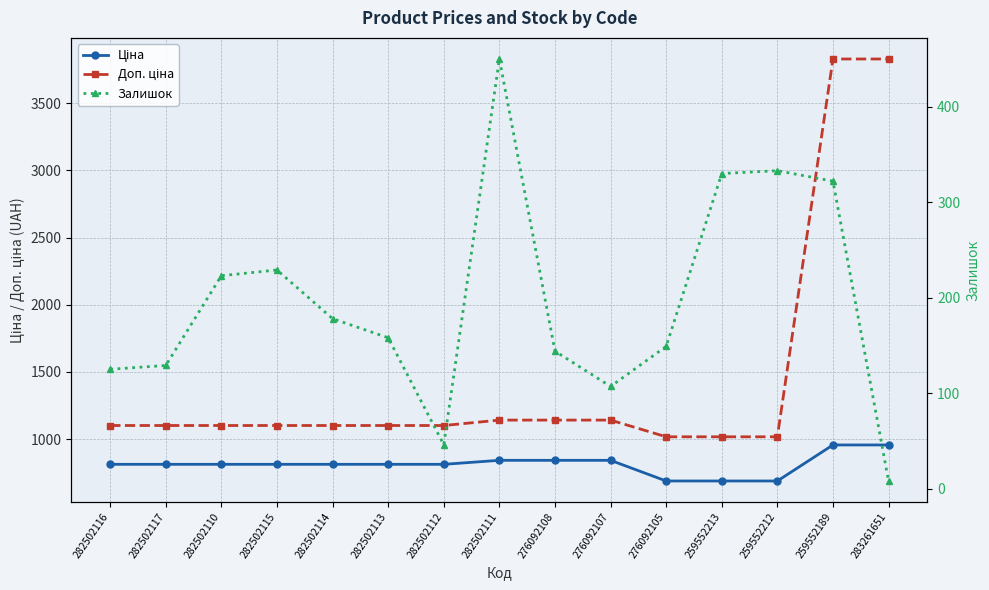

Is the value of Залишок at 282502117 greater than the value of Доп. ціна at 282502112?

No